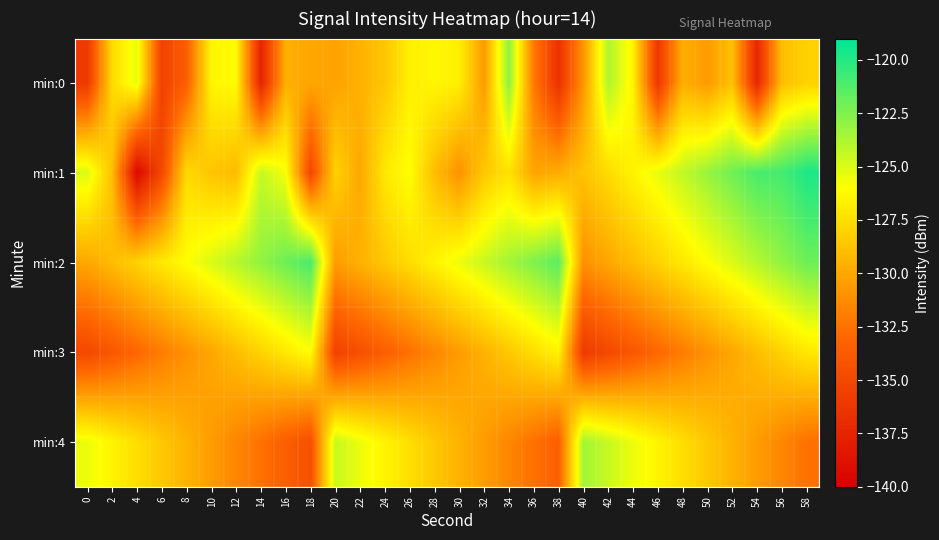

Which has a higher value, 4 or 44?

4